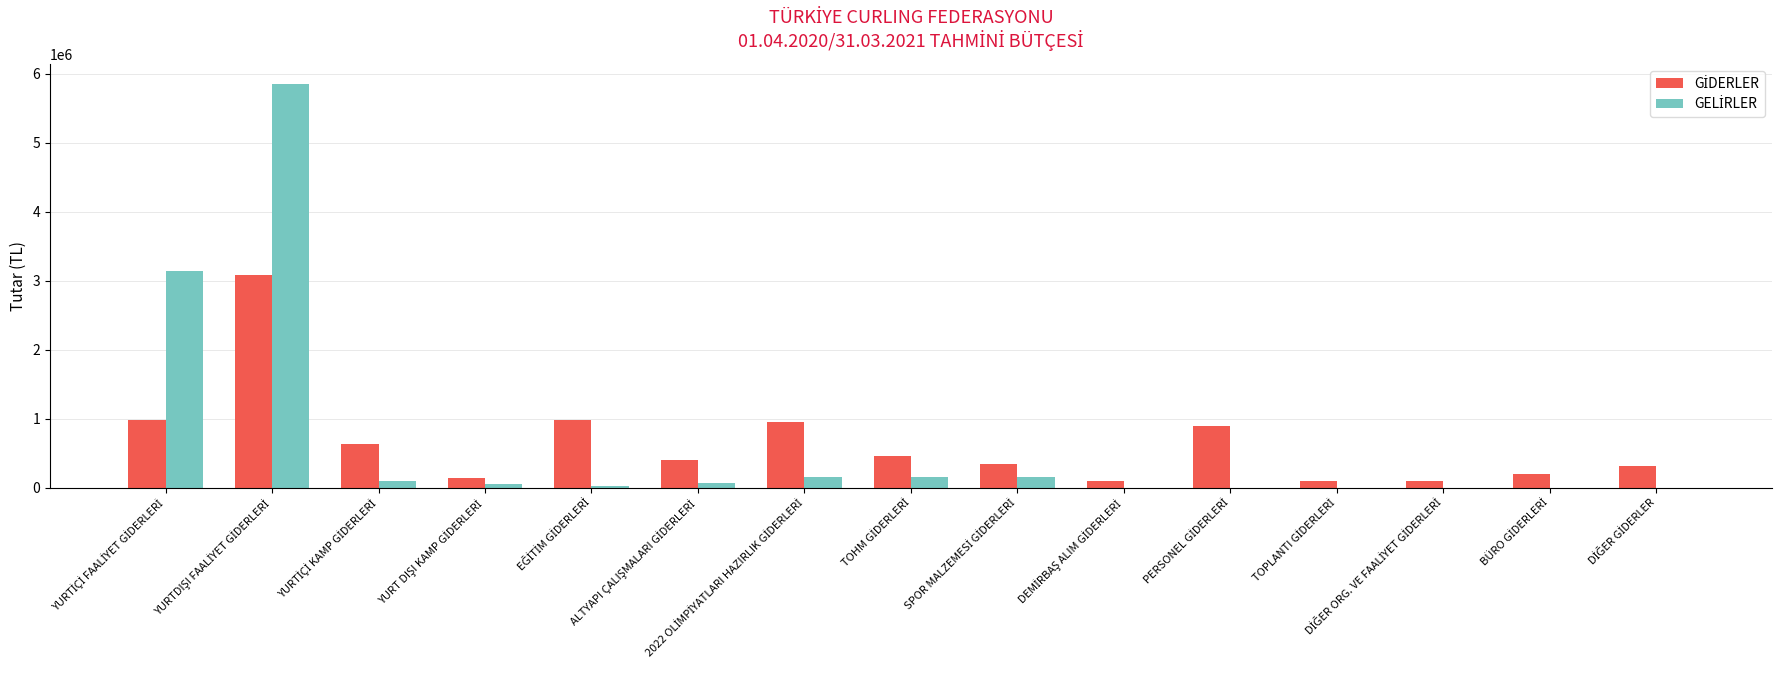

List the labels in order of GİDERLER value, smallest first.

DEMİRBAŞ ALIM GİDERLERİ, TOPLANTI GİDERLERİ, DİĞER ORG. VE FAALİYET GİDERLERİ, YURT DIŞI KAMP GİDERLERİ, BÜRO GİDERLERİ, DİĞER GİDERLER, SPOR MALZEMESİ GİDERLERİ, ALTYAPI ÇALIŞMALARI GİDERLERİ, TOHM GİDERLERİ, YURTİÇİ KAMP GİDERLERİ, PERSONEL GİDERLERİ, 2022 OLİMPİYATLARI HAZIRLIK GİDERLERİ, EĞİTİM GİDERLERİ, YURTİÇİ FAALİYET GİDERLERİ, YURTDIŞI FAALİYET GİDERLERİ